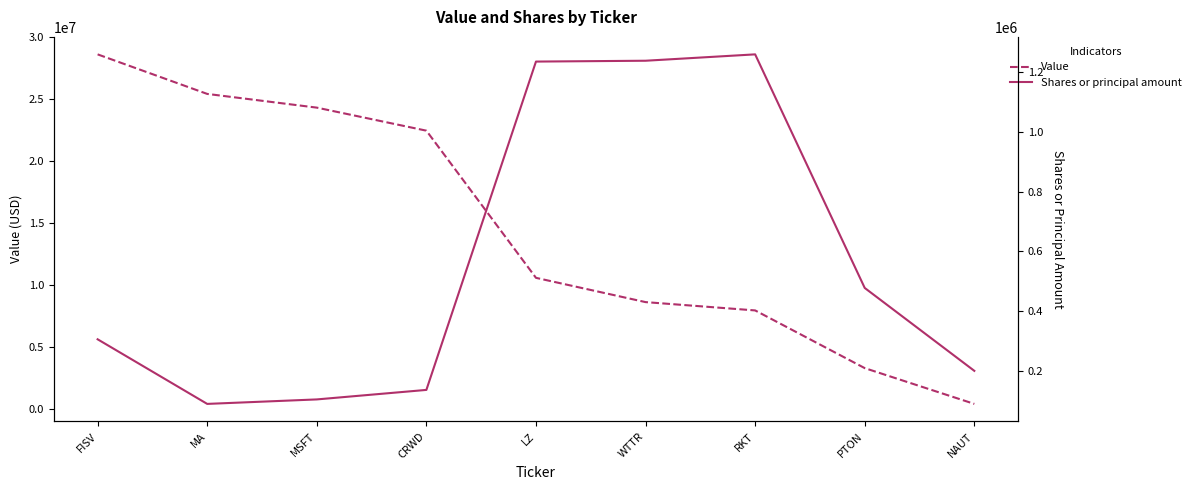

True or false: Shares or principal amount has a value of 136188 at CRWD.

True